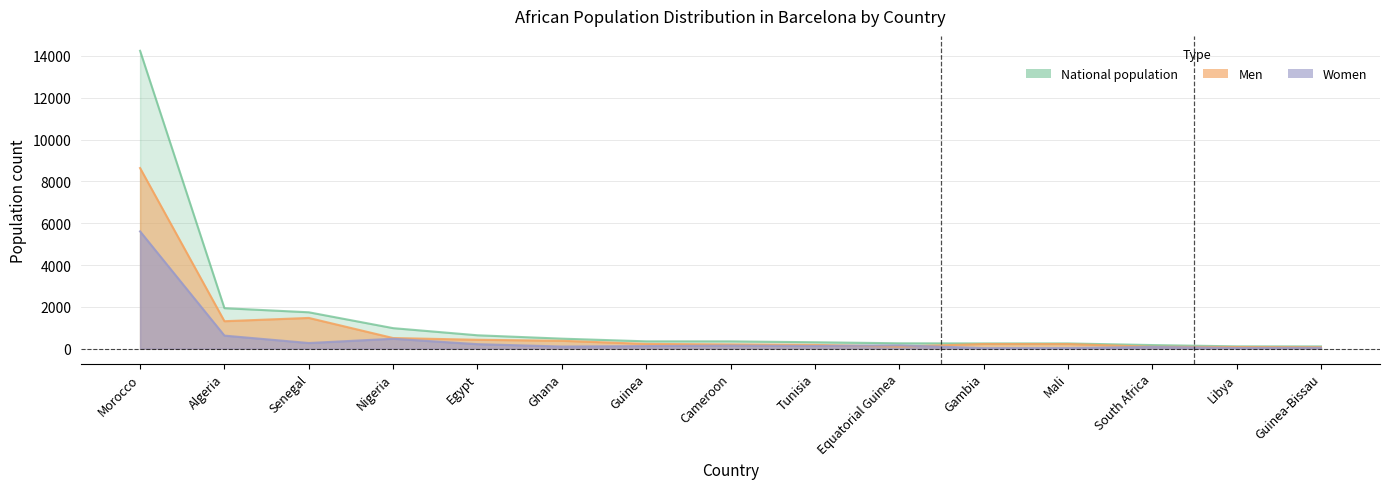

What is the difference between the Men values at Algeria and Guinea-Bissau?

1244